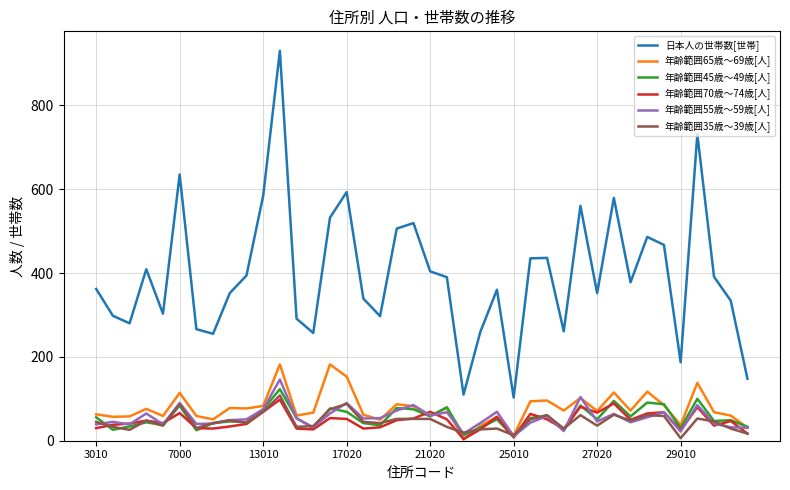

What is the greatest value displayed?

930